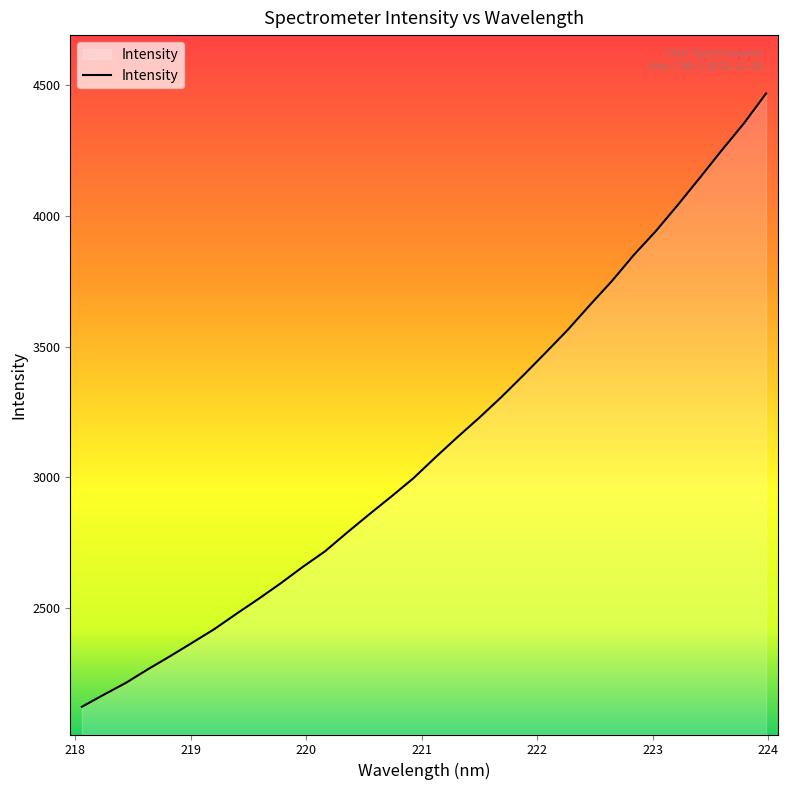

What is the difference between the maximum and minimum values?

2347.2